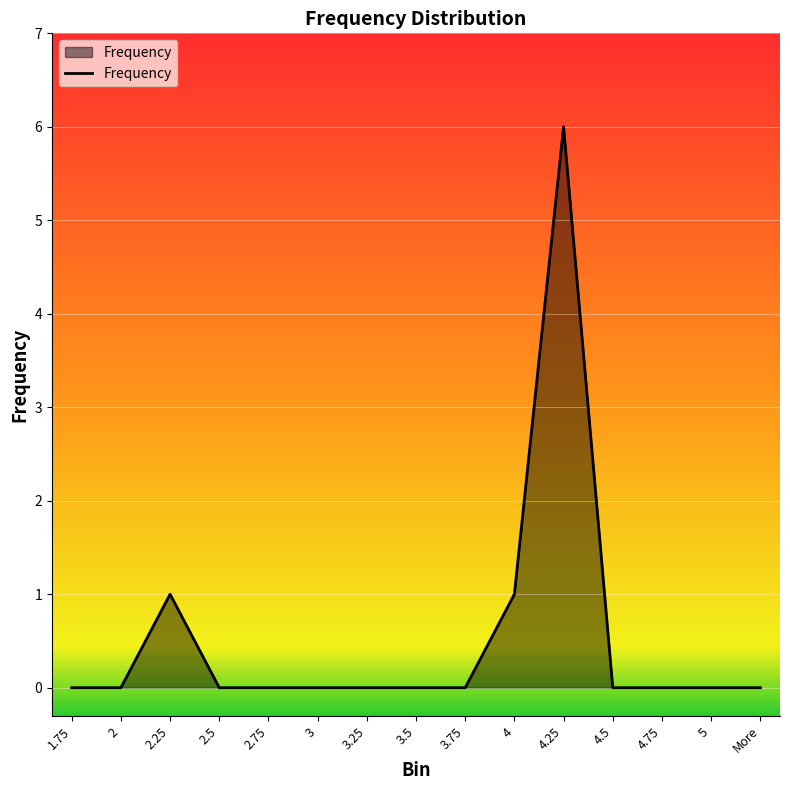

The chart shows a value of 0 at 2.75. True or false?

True